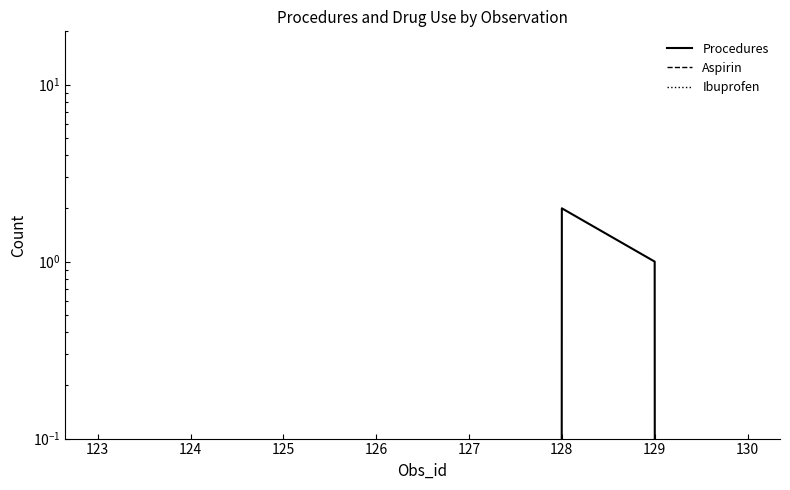

List the labels in order of Ibuprofen value, smallest first.

123, 124, 125, 126, 127, 128, 129, 130